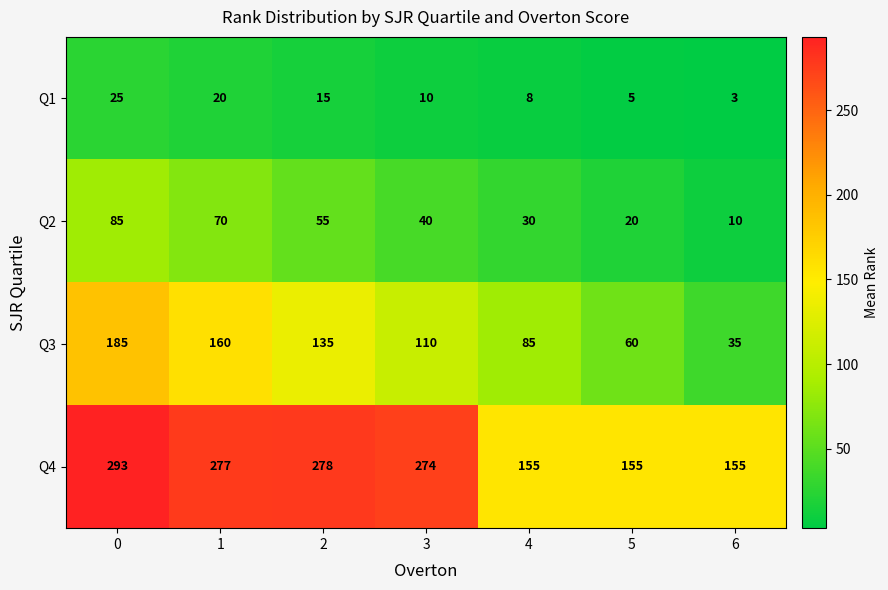

The value of Q4 at 3 is 274. True or false?

True